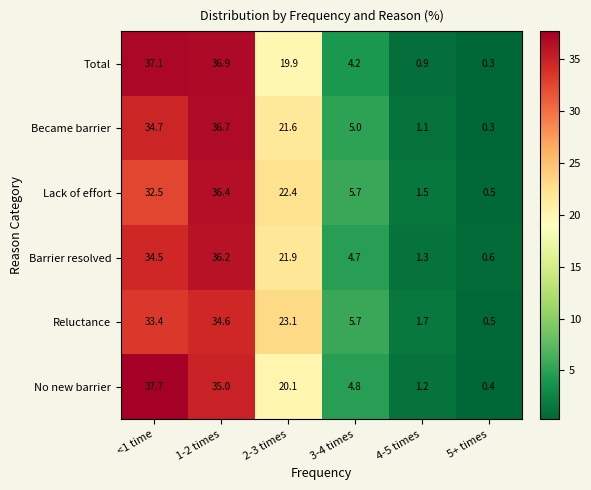

At which category is the sum across all series the highest?

1-2 times